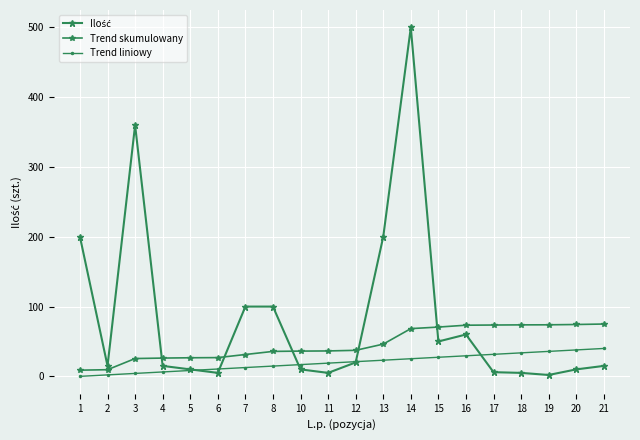

How many data points in Trend skumulowany are less than 37?

10